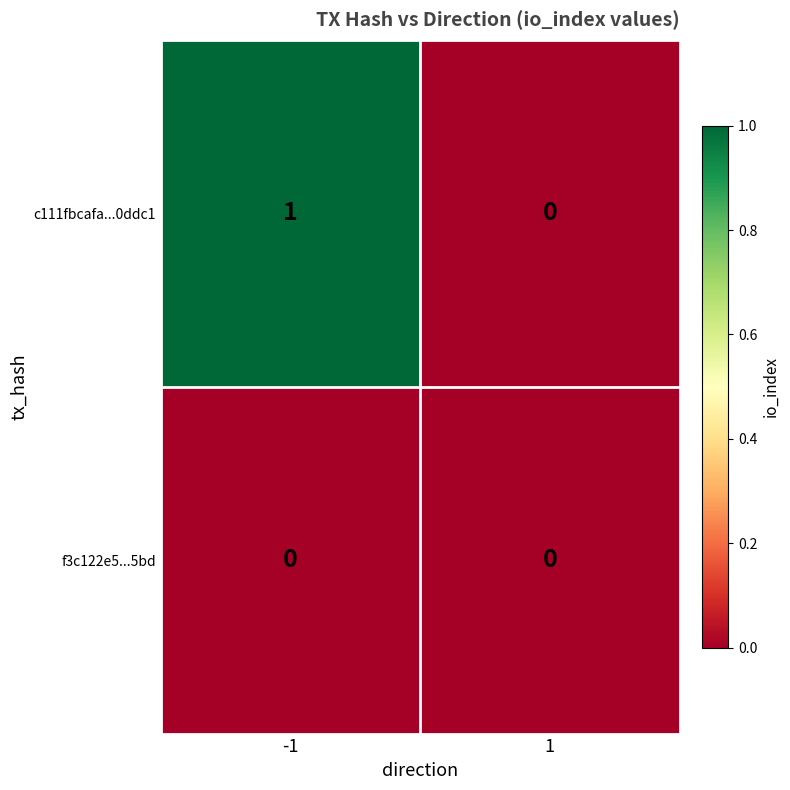

Which series has the largest total across all categories?

c111fbcafa...0ddc1